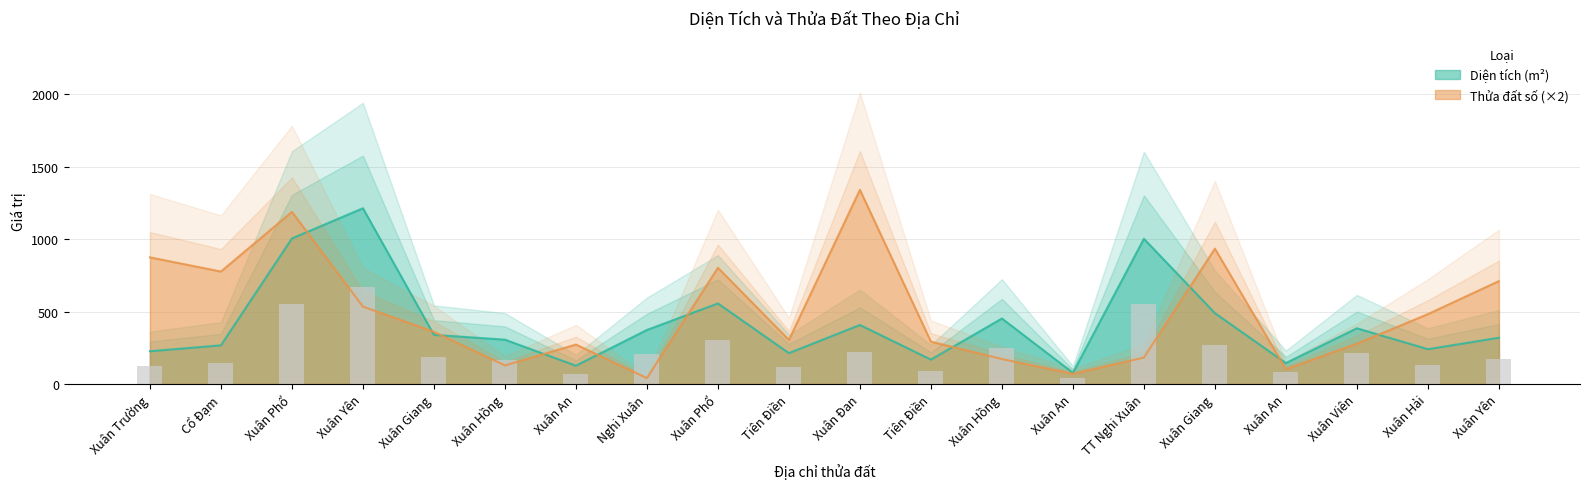

What is the value of the Thửa đất số bar at the 1st from the left?

874.0